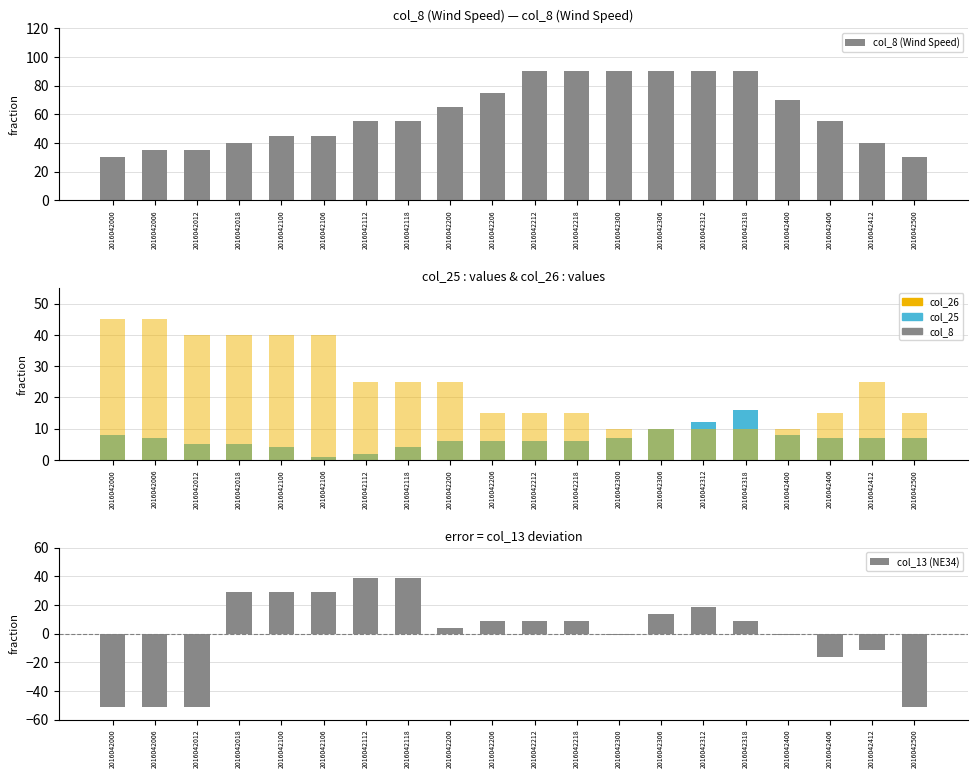

What is the approximate value of col_26 (col_26) at 2016042318?

10.0